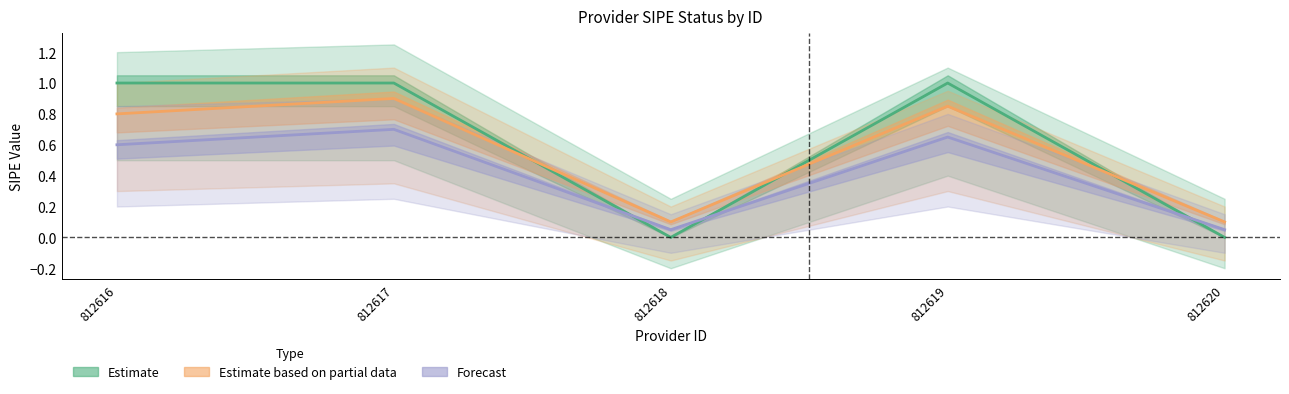

What is the total value across all series at 812619?

2.5